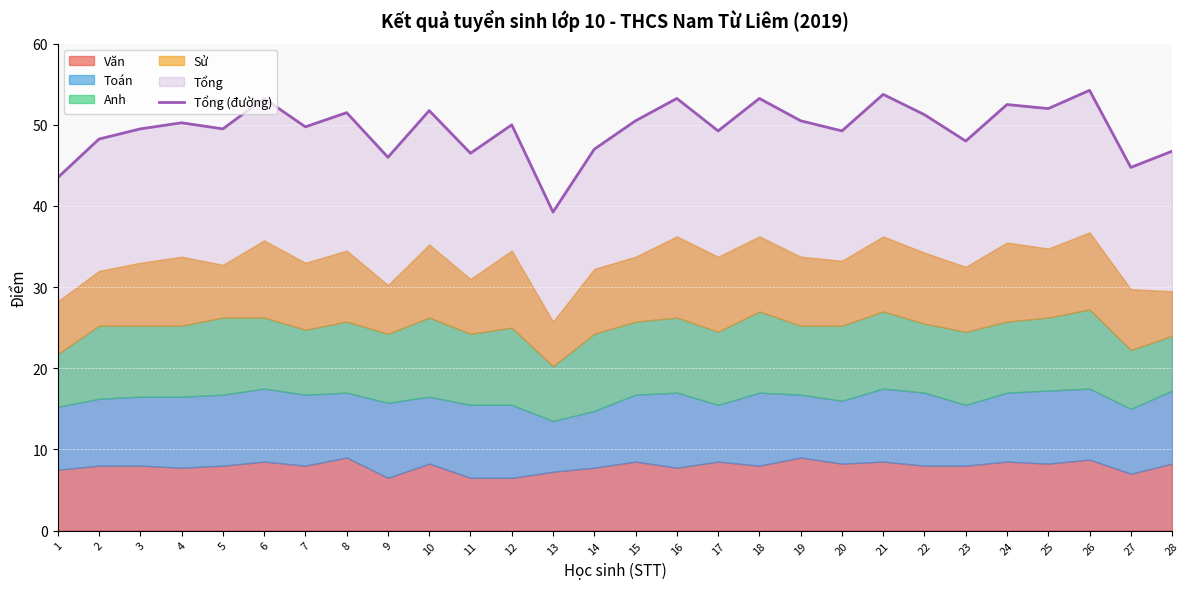

What is the value of the 28th point from the left?

46.8